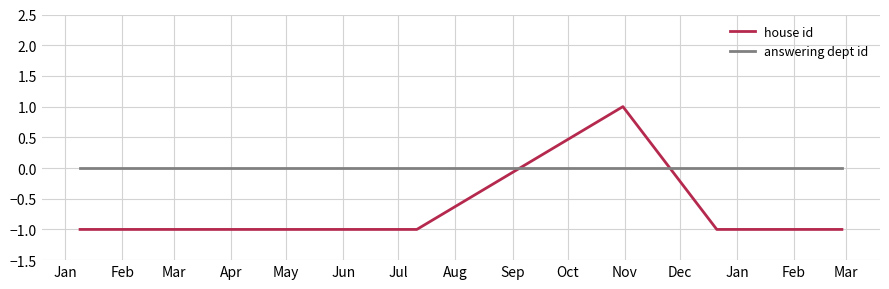

How many data points in house id are above -1?

2